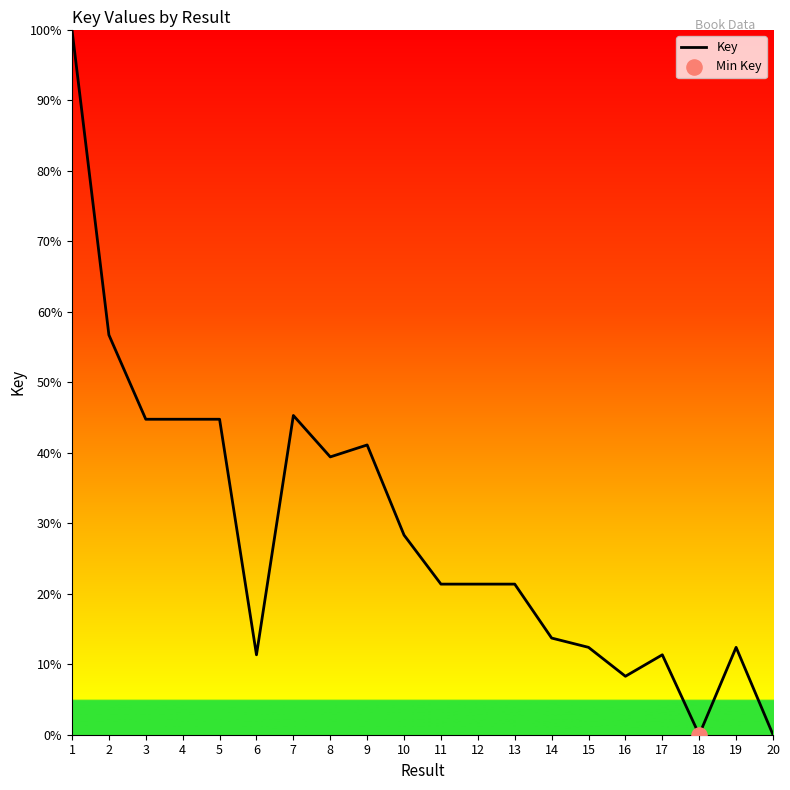

What is the ratio of the value at 19 to the value at 15?

1.0